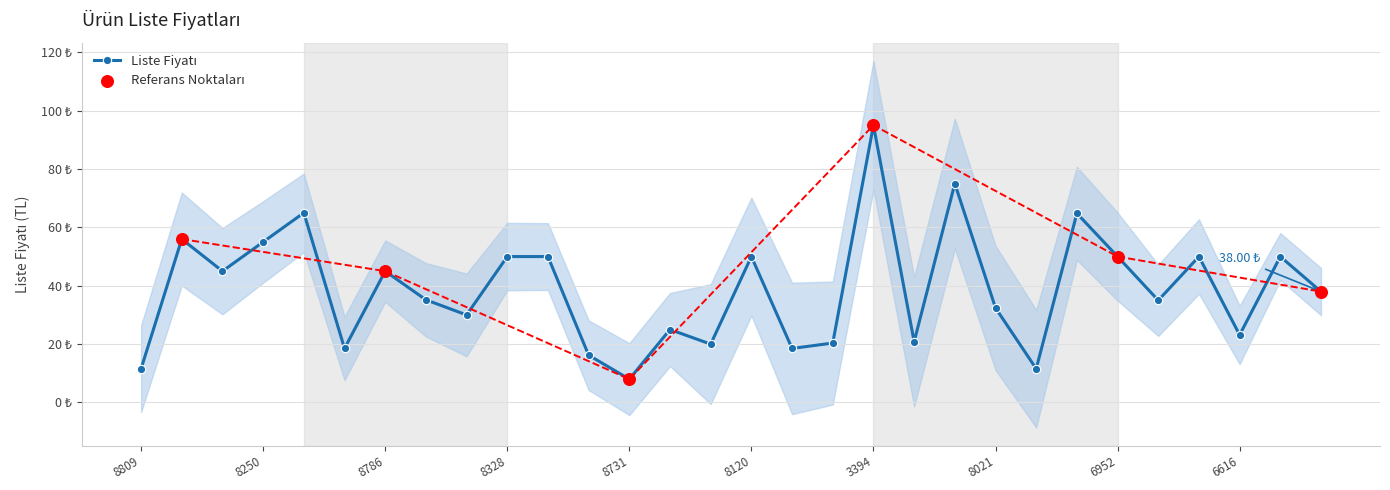

What is the change in value from 8809 to 8021?

+20.8